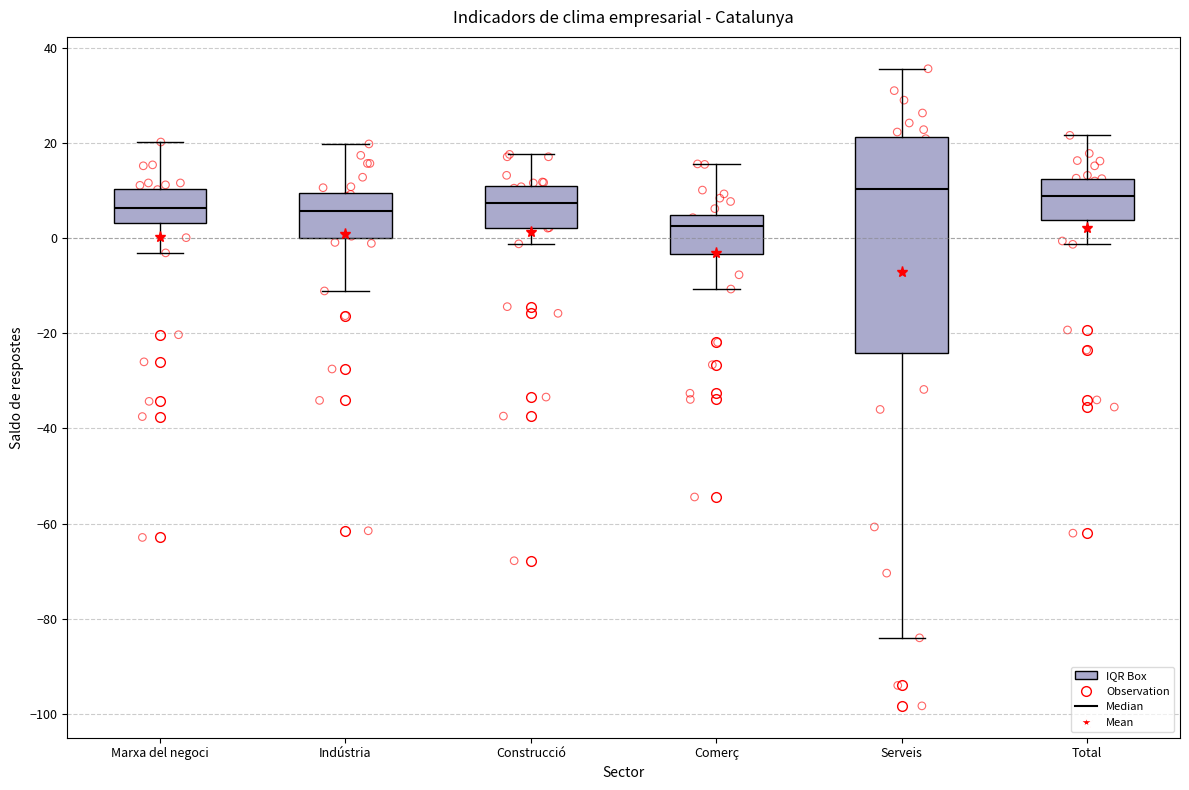

Reading left to right, read every box against the y-axis: the position of its median line, the range the box covers, and the ends of its whiskers. The values are not printed on the chart, so give them approximately, as read against the axis.

Marxa del negoci: median 6, box 4 to 10, whiskers -4 to 20
Indústria: median 6, box 0 to 10, whiskers -12 to 20
Construcció: median 8, box 2 to 12, whiskers -2 to 18
Comerç: median 2, box -4 to 4, whiskers -10 to 16
Serveis: median 10, box -24 to 22, whiskers -84 to 36
Total: median 8, box 4 to 12, whiskers -2 to 22